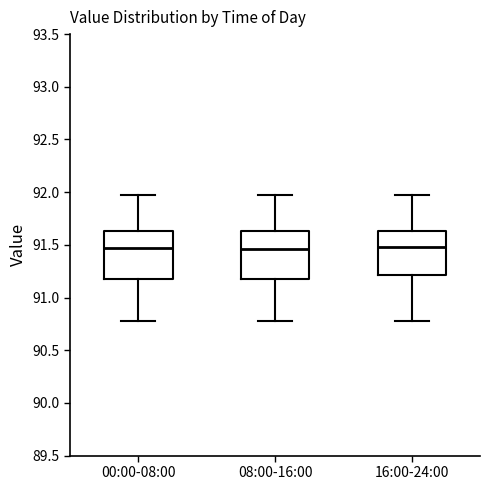

Where does the lower whisker of the box for 00:00-08:00 end on the y-axis? The values are not printed on the chart, so give them approximately, as read against the axis.

90.80